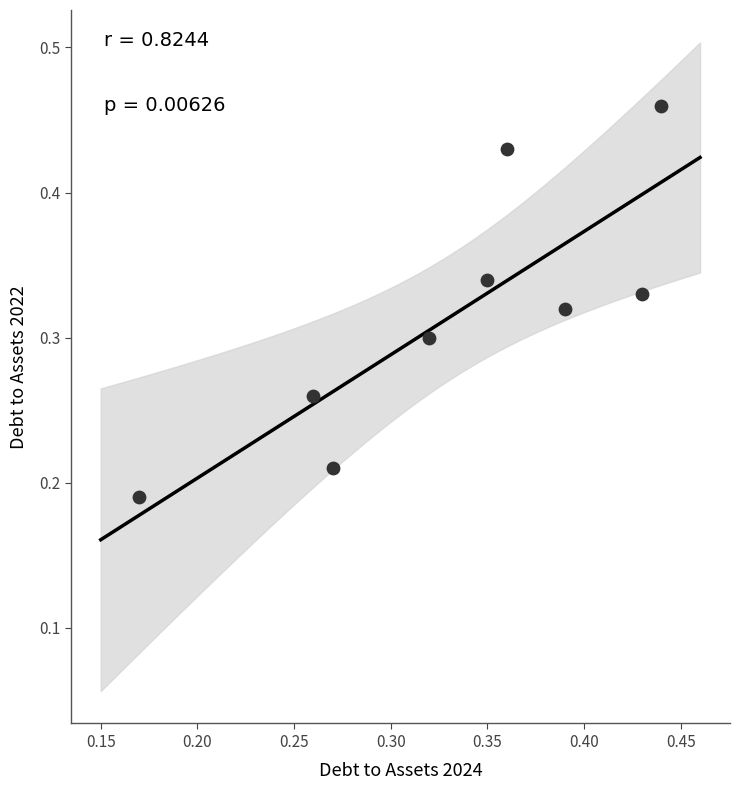

How many data points are displayed?

9